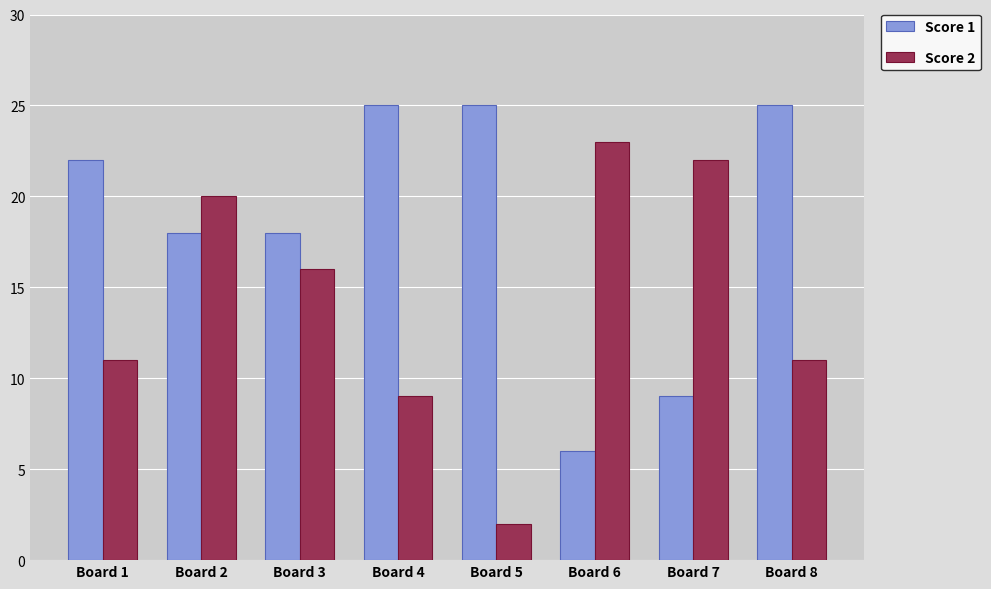

At how many categories does at least one series exceed 15?

8